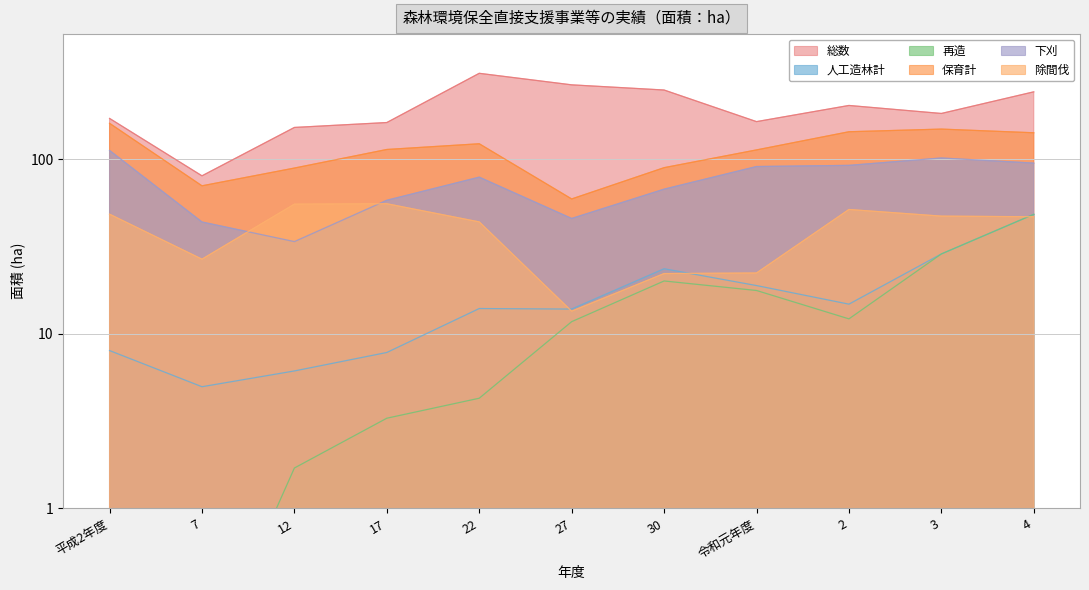

What is the label of the 10th point from the left?

3